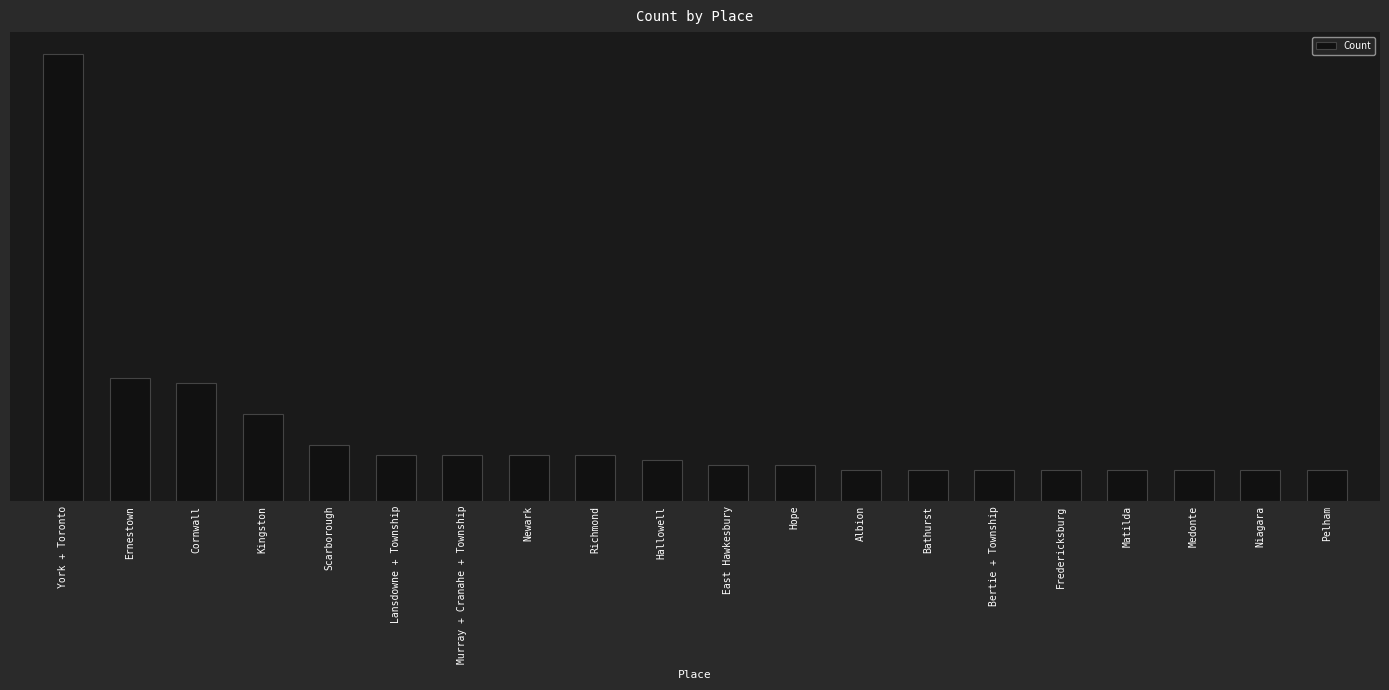

Which has a higher value, Matilda or Bathurst?

Matilda